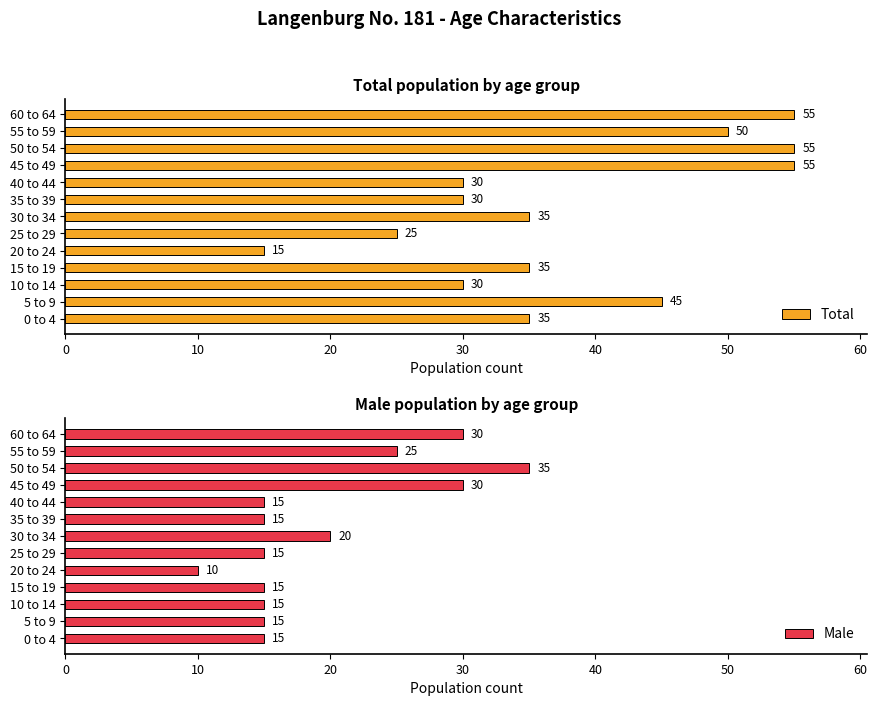

What is the minimum value for Total?

15